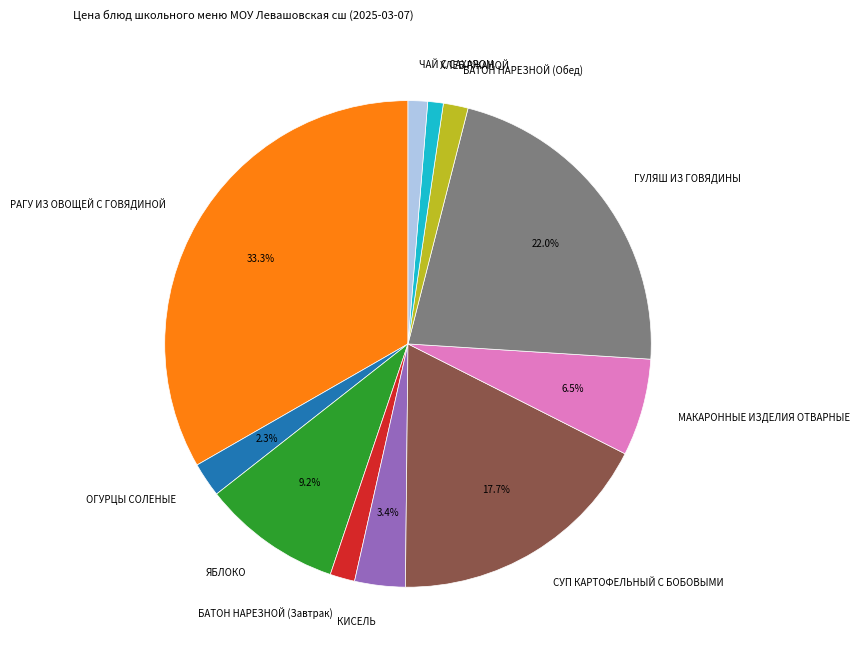

Is there any slice that represents more than half of the pie?

No